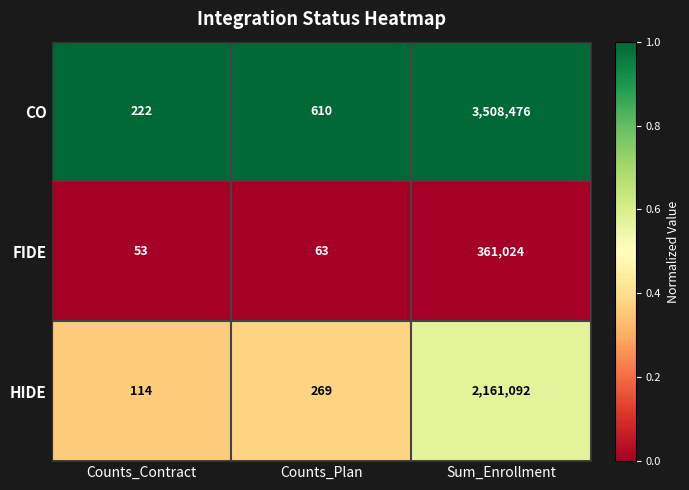

At which category does the chart reach its peak across all series?

Sum_Enrollment